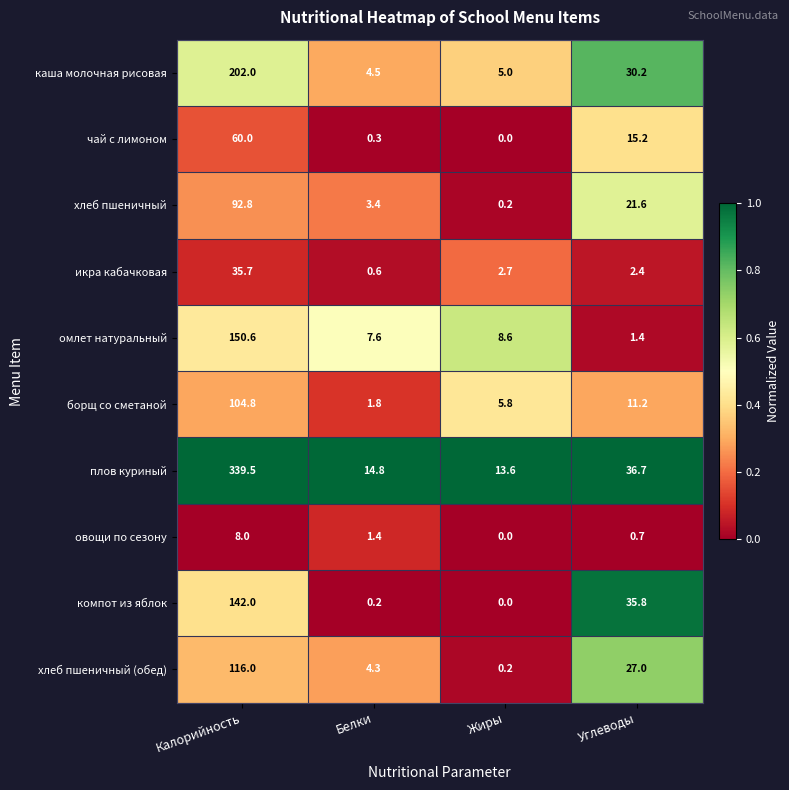

Which category has the lowest value across all series?

Жиры